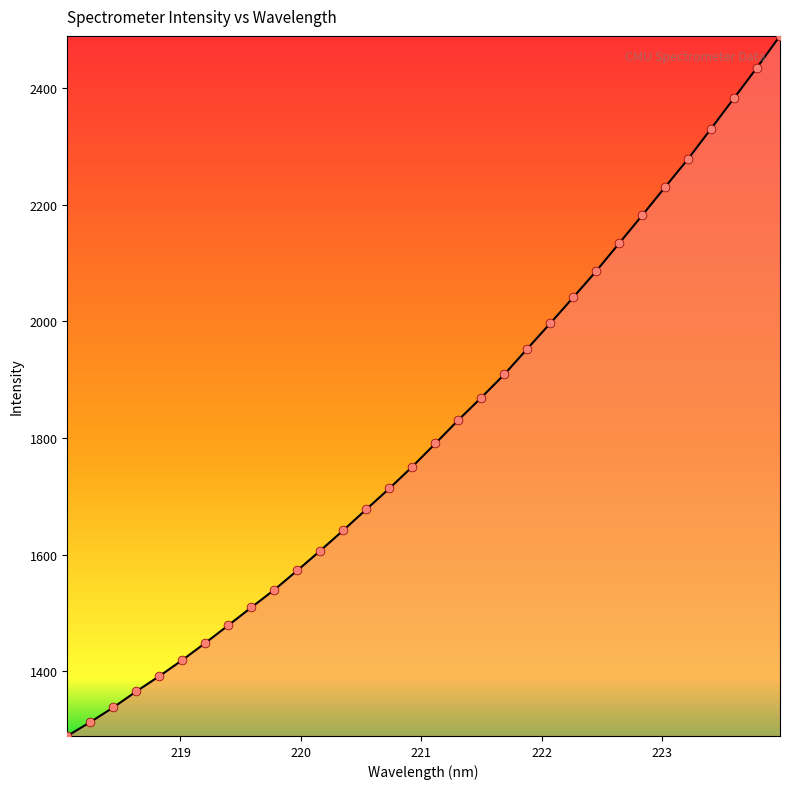

What is the minimum value shown in the chart?

1289.4